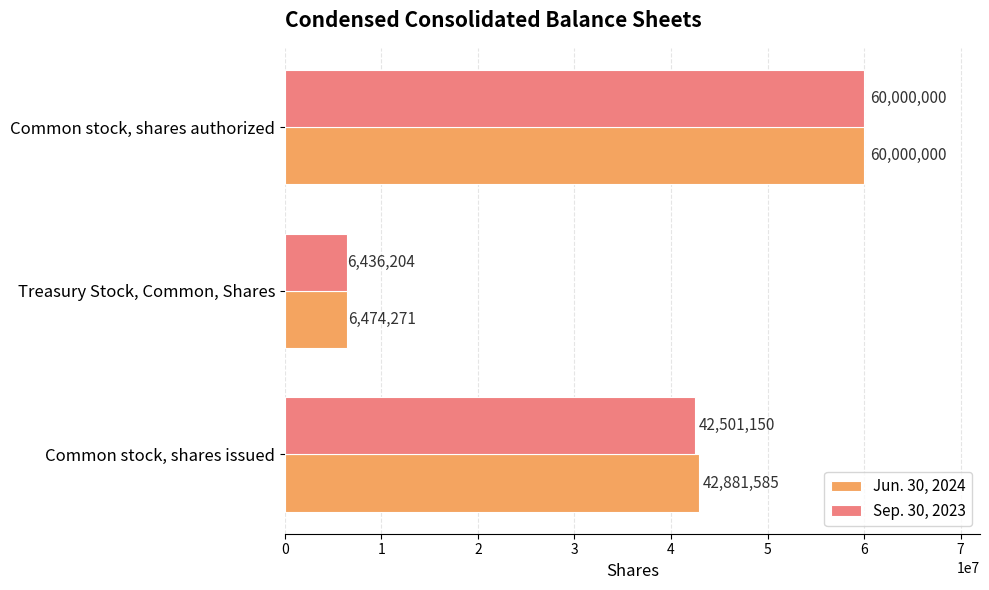

List the series in order of their overall mean, highest first.

Jun. 30, 2024, Sep. 30, 2023